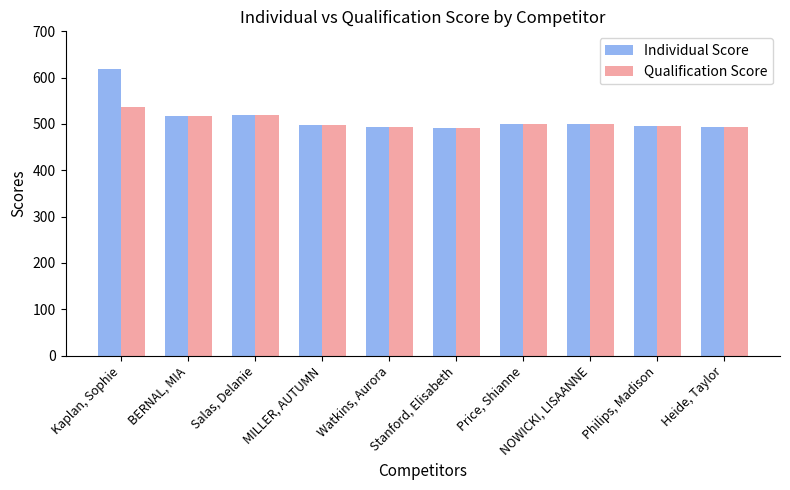

What is the total value across all series at Watkins, Aurora?

988